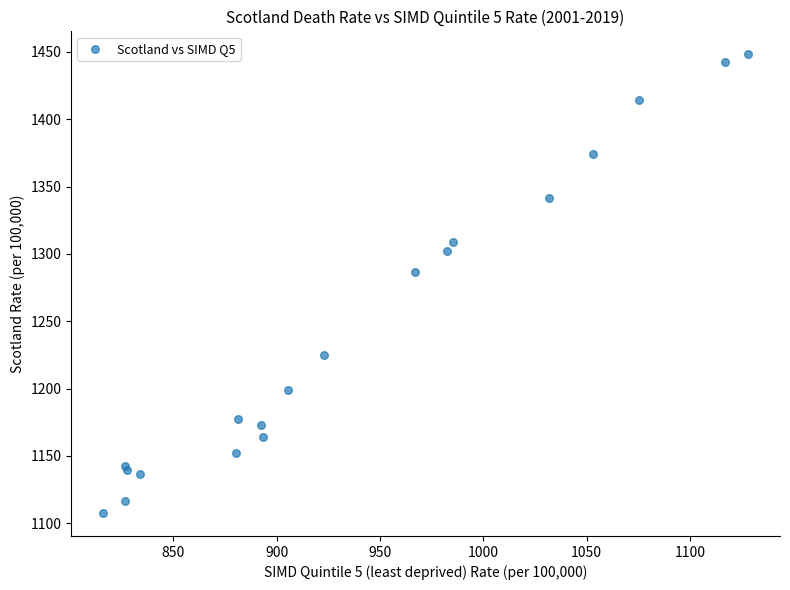

What Y value in the scatter plot is closest to 1277?

1286.8